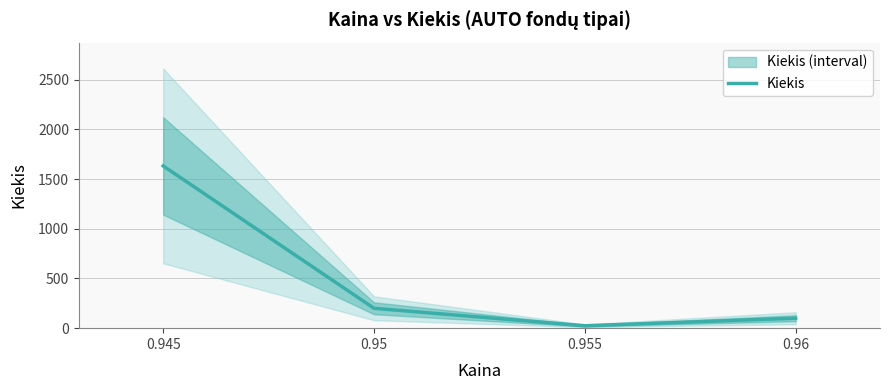

At which label does the data first exceed 200?

0.945